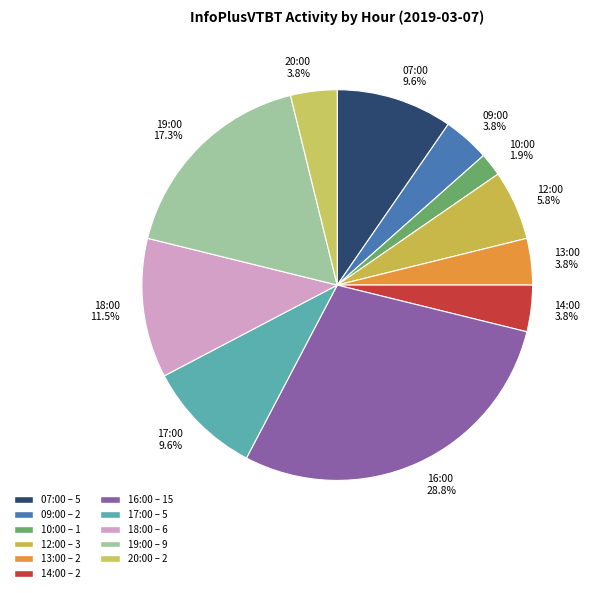

Count the number of slices in the pie.

11